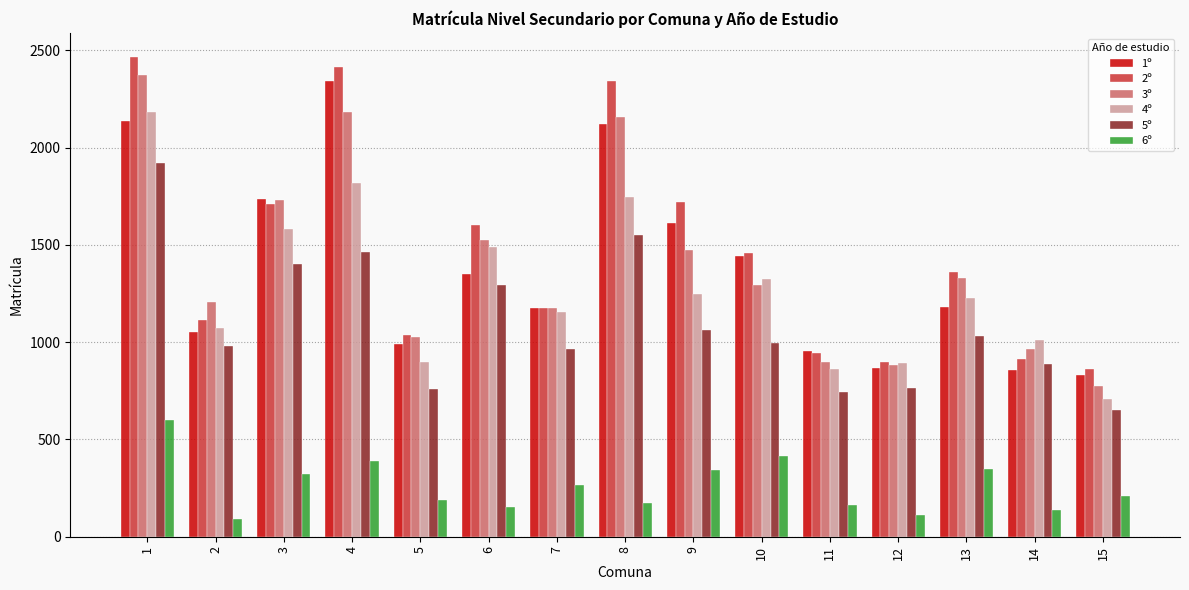

Does the chart contain stacked bars?

No